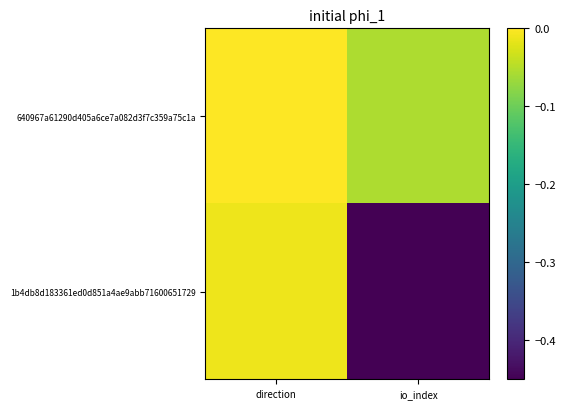

Reading left to right, transcribe all the data shown in this chart.

640967a61290d405a6ce7a082d3f7c359a75c1a: direction=0.0	io_index=-0.1
1b4db8d183361ed0d851a4ae9abb71600651729: direction=-0.0	io_index=-0.5